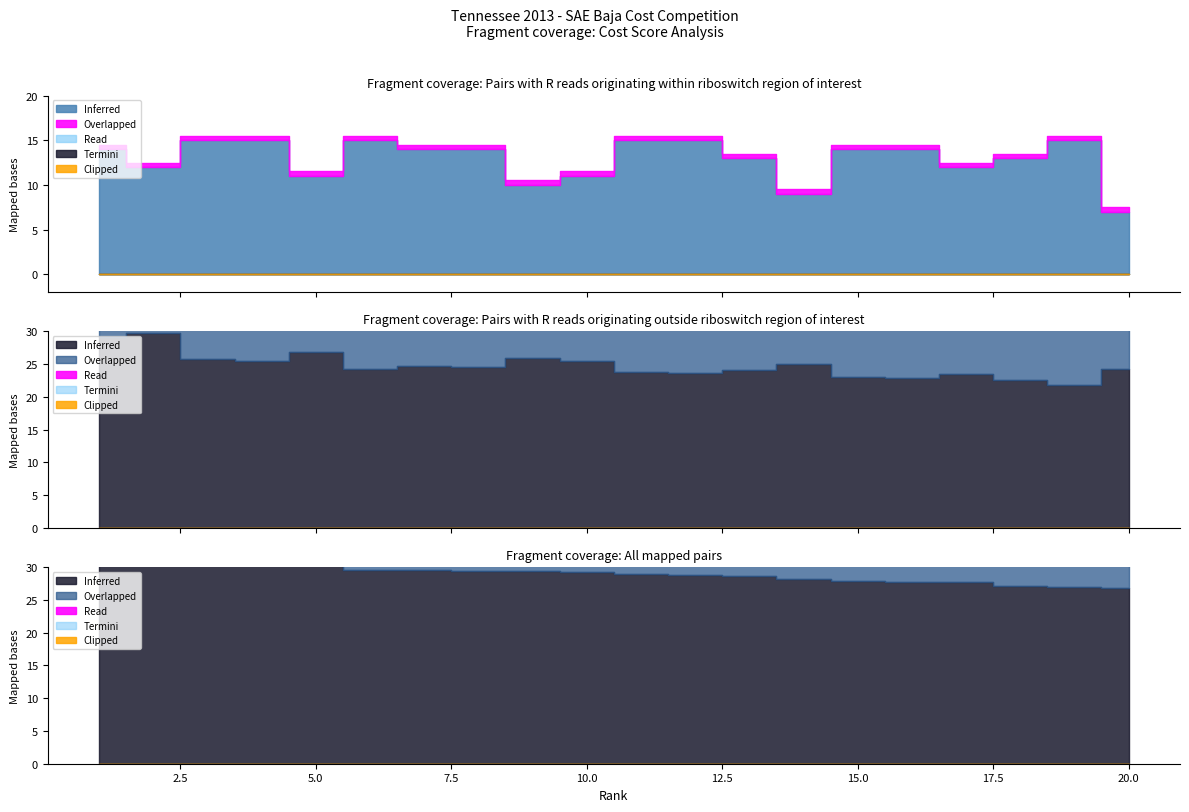

Which label corresponds to the smallest value in the chart?

20